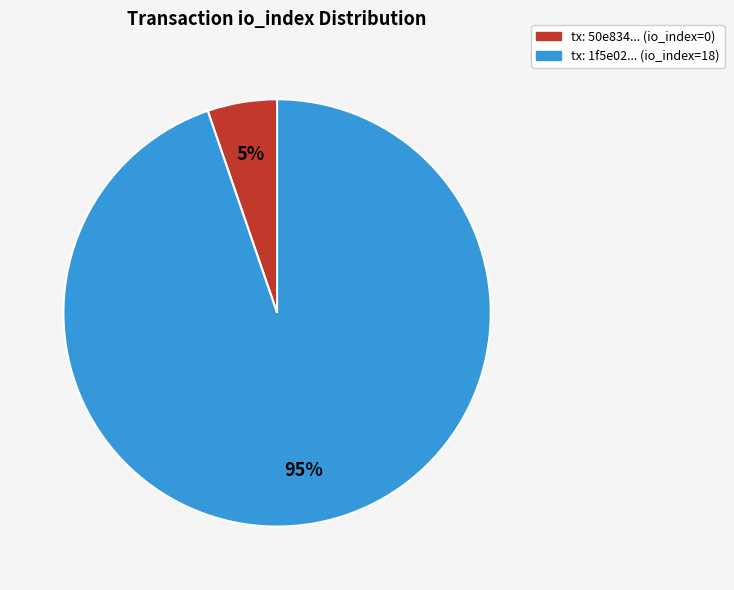

Count the number of slices in the pie.

2